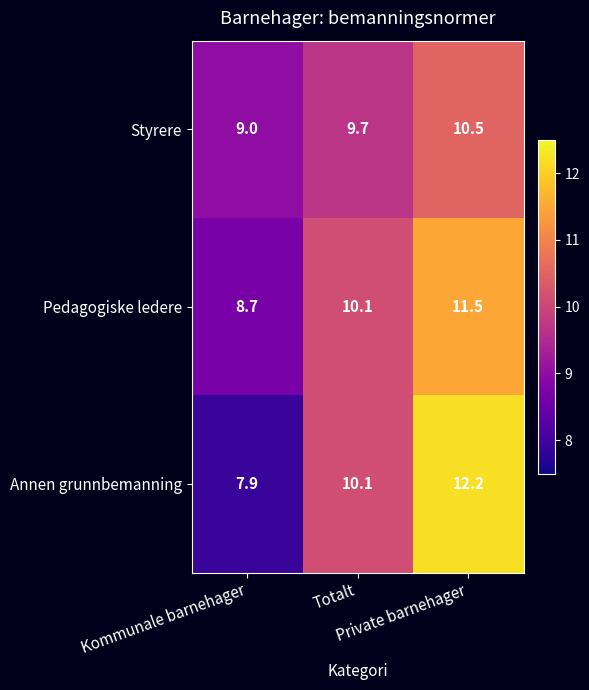

Which series has the widest spread of values?

Annen grunnbemanning